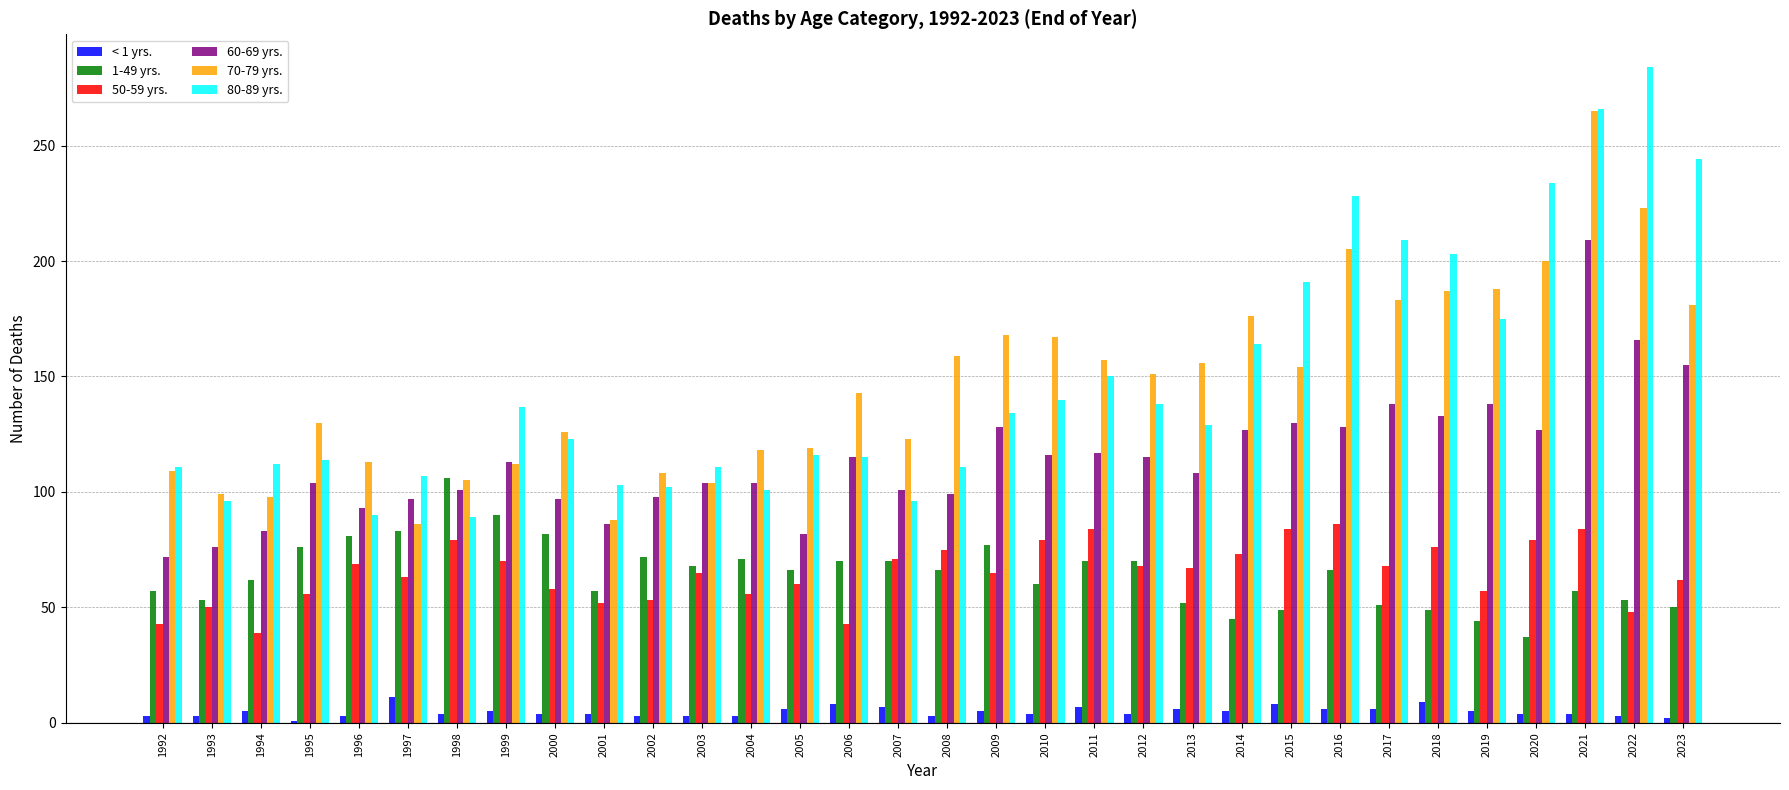

What is the spread (max minus min) of values at 2006?

135